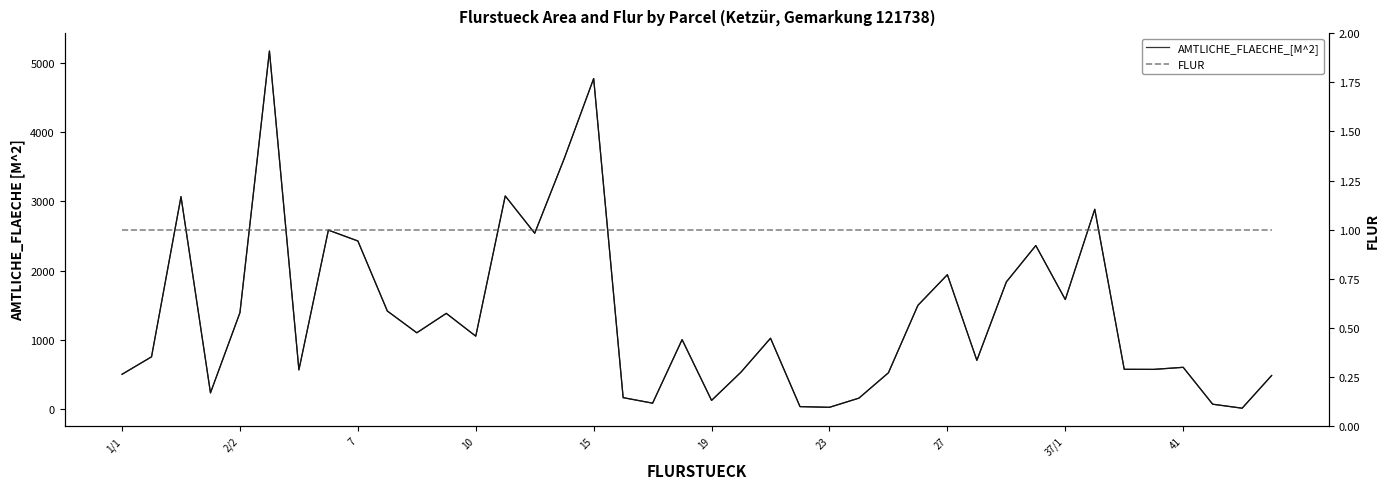

Reading left to right, list all the values displayed in this chart.

AMTLICHE_FLAECHE_[M^2]: 498	751	3070	229	1391	5178	562	2585	2428	1414	1099	1380	1050	3080	2540	3620	4780	160	80	1000	120	530	1020	30	20	153	520	1496	1940	700	1835	2362	1580	2887	570	569	599	65	7	480
FLUR: 1	1	1	1	1	1	1	1	1	1	1	1	1	1	1	1	1	1	1	1	1	1	1	1	1	1	1	1	1	1	1	1	1	1	1	1	1	1	1	1